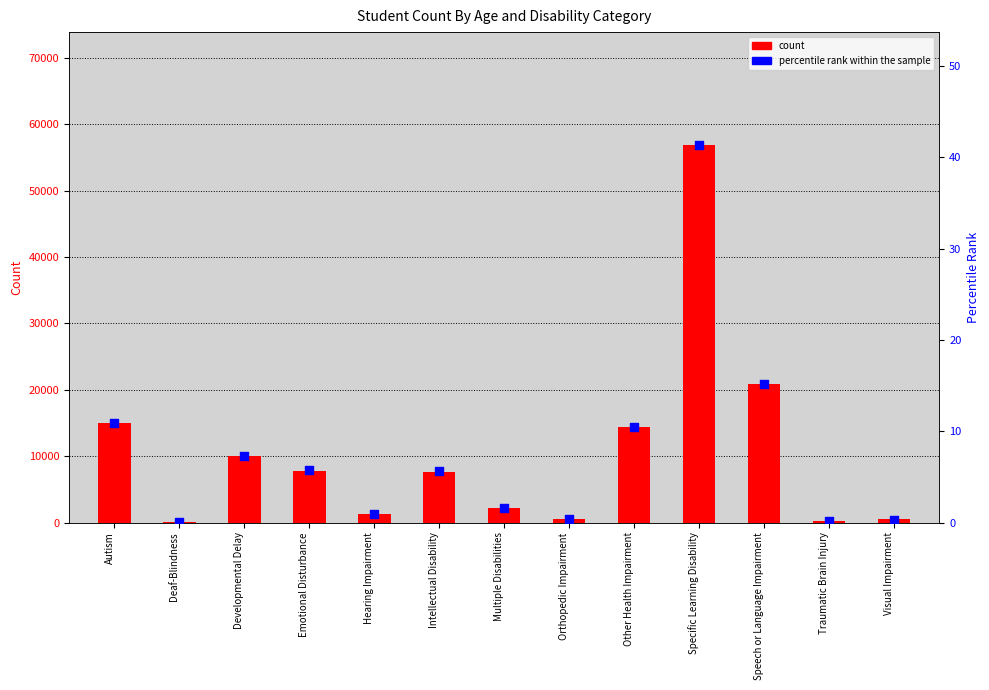

At how many categories does at least one series exceed 3620?

7